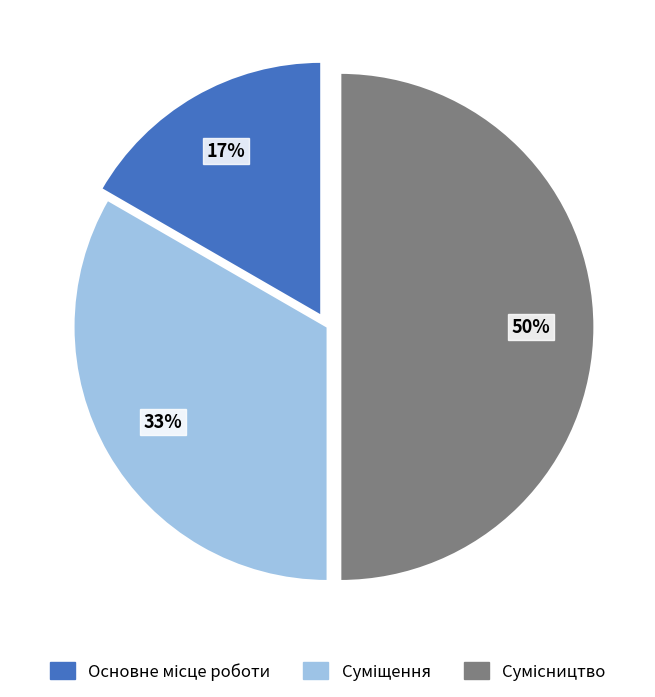

To the nearest percent, what is the average slice percentage?

33%